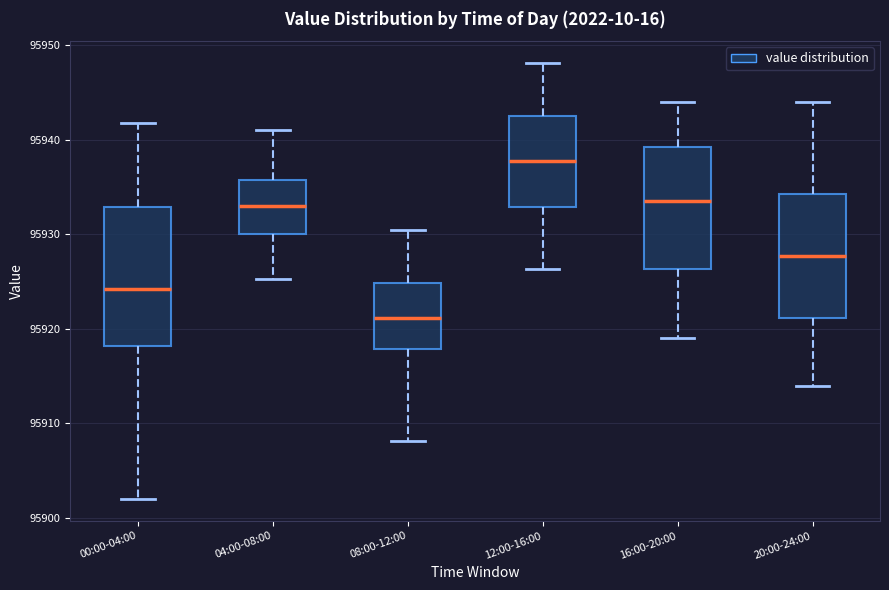

Which box's median line is the lowest?

08:00-12:00